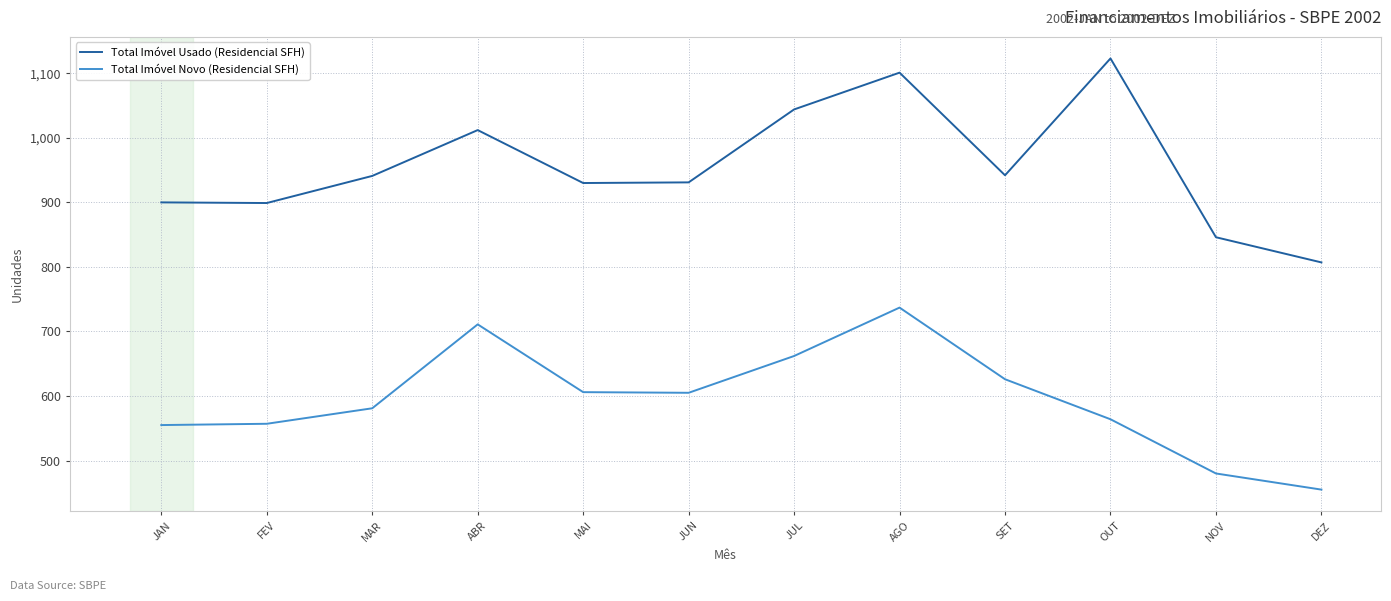

Rank the series by their average value, from lowest to highest.

Total Imóvel Novo (Residencial SFH), Total Imóvel Usado (Residencial SFH)